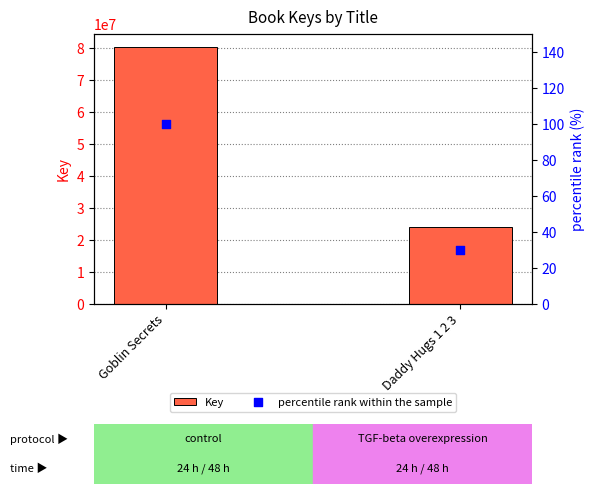

Which series contains the lowest Y value?

percentile rank within the sample